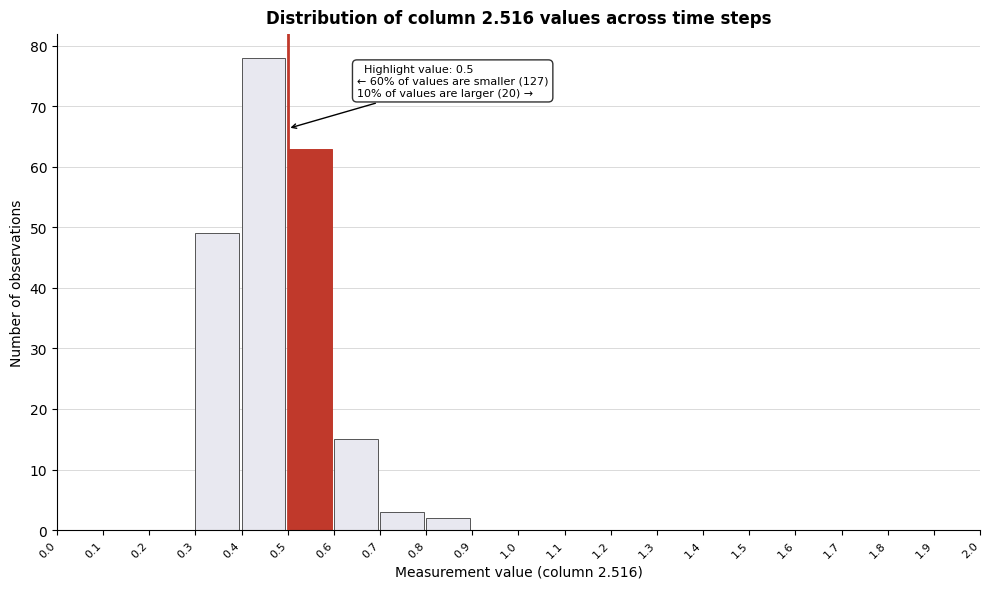

Over which range of the x-axis is the bar tallest?

0.4 to 0.5